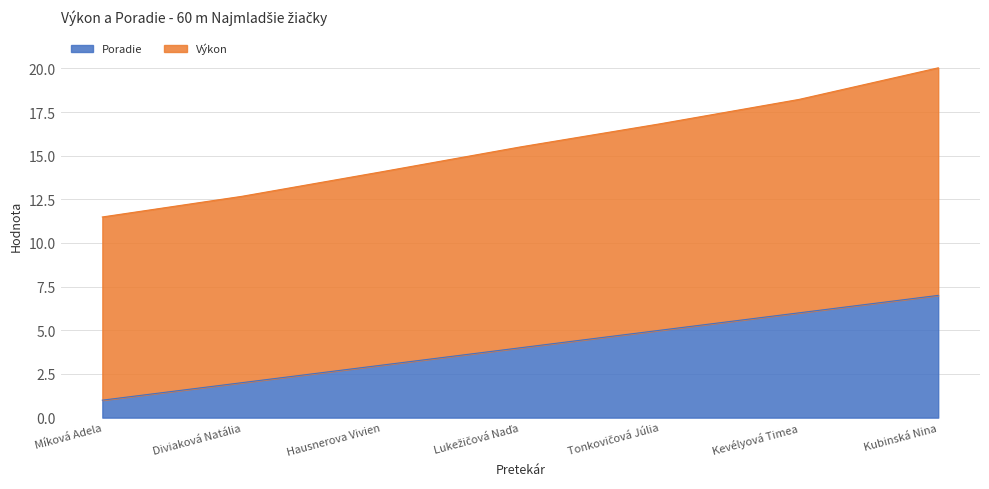

What is the difference between the second highest and minimum values in the Poradie series?

5.0